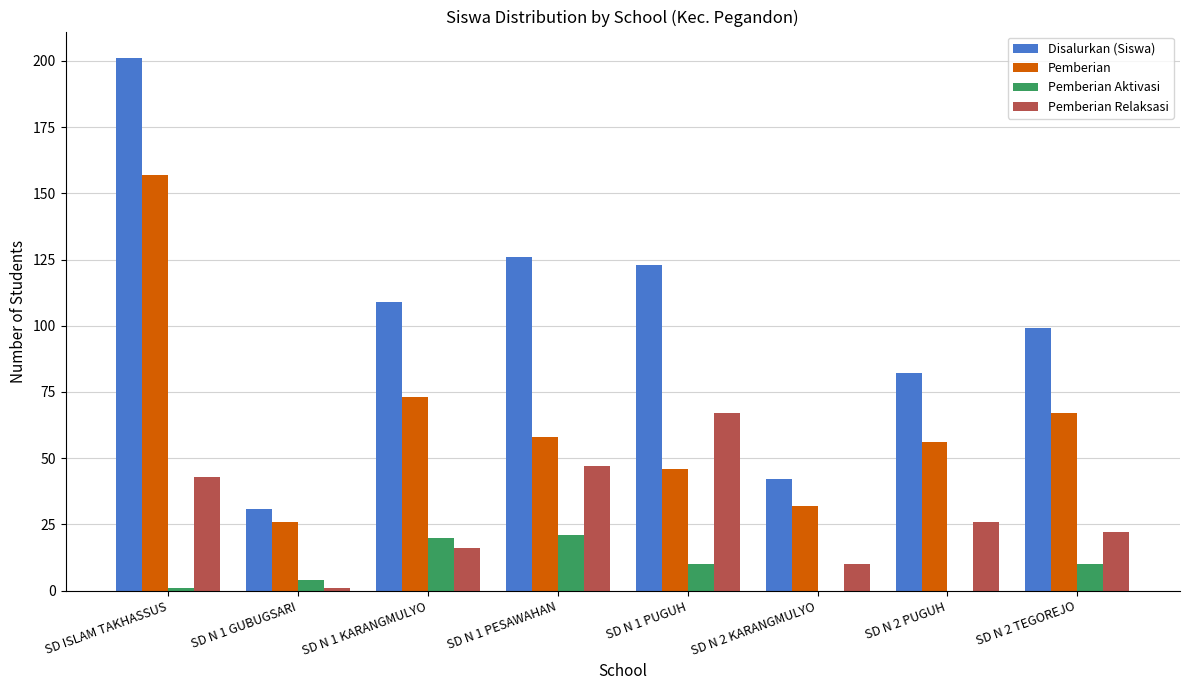

Is the value of Pemberian Relaksasi at SD N 1 PESAWAHAN greater than the value of Pemberian Aktivasi at SD N 2 TEGOREJO?

Yes